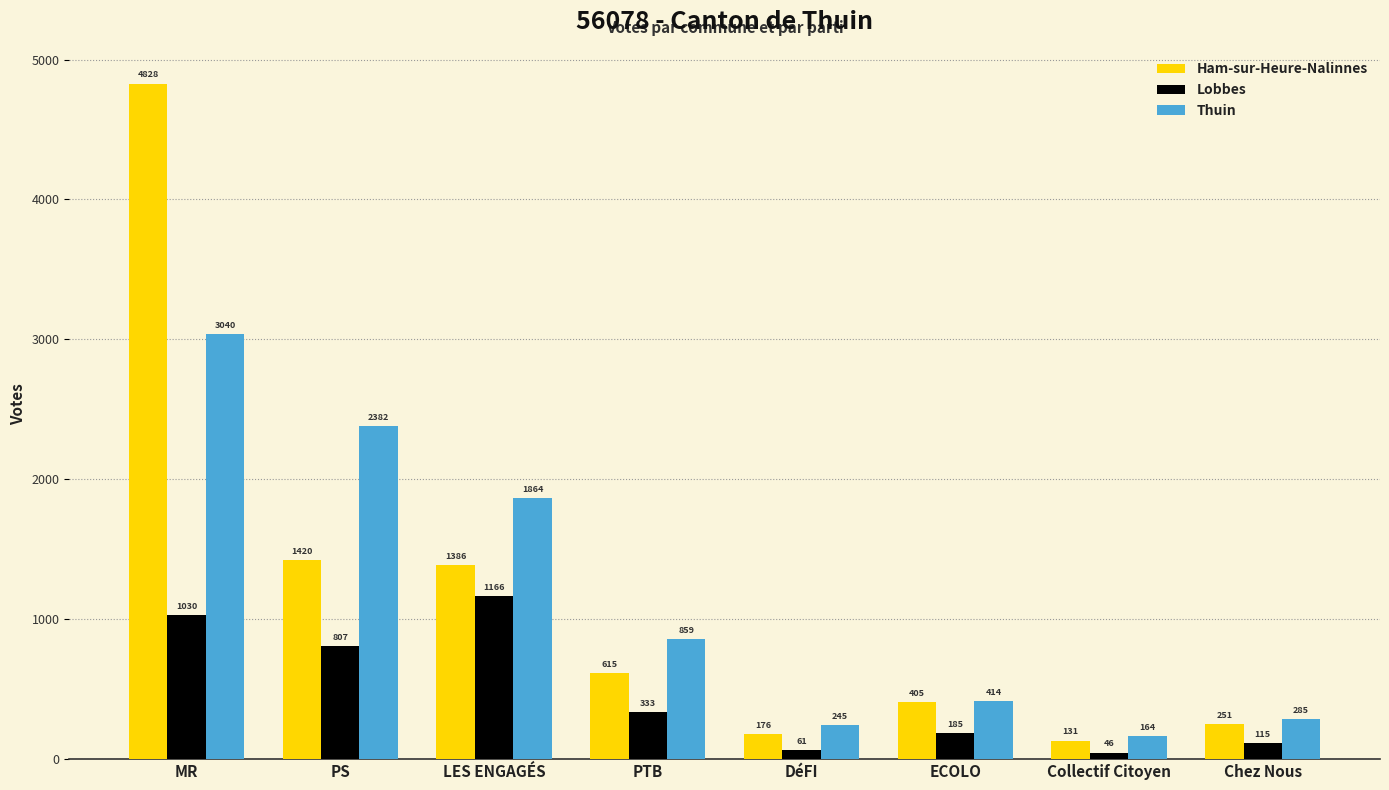

What is the difference between the maximum and minimum values in the Thuin series?

2876